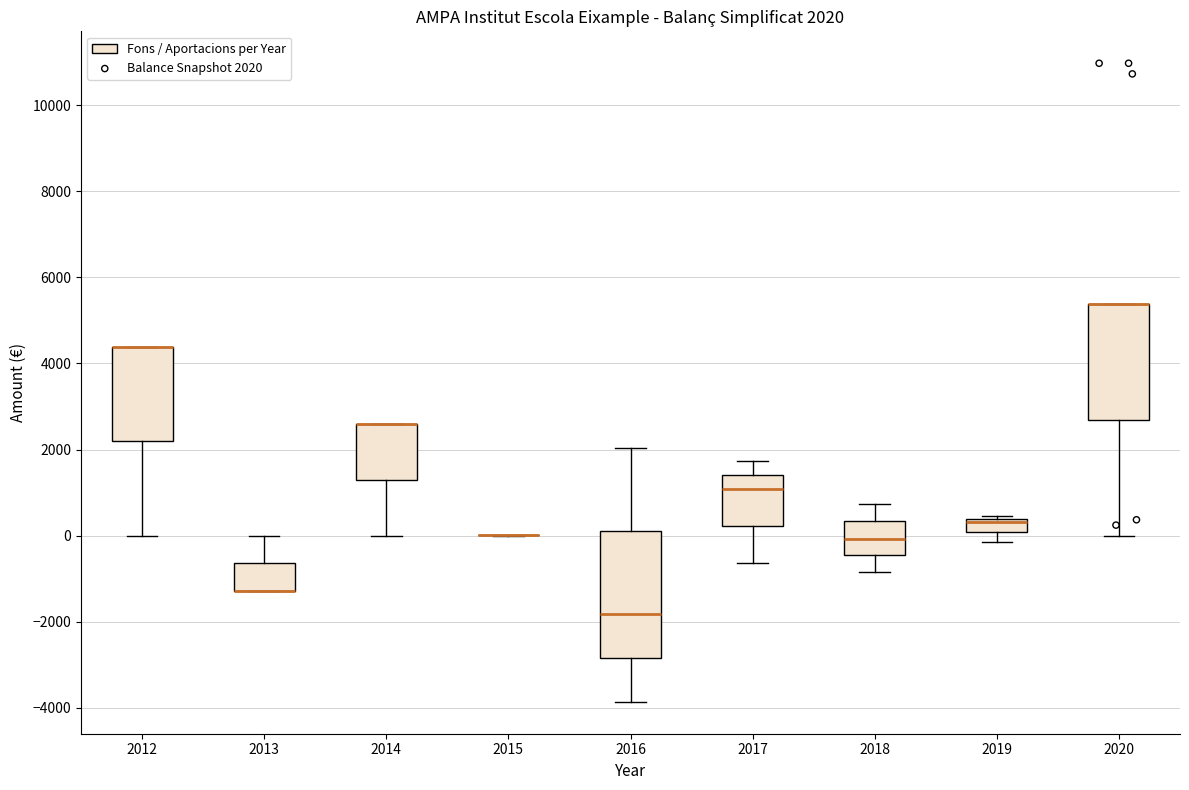

Which box is the tallest, from its lower edge to its upper edge?

2016